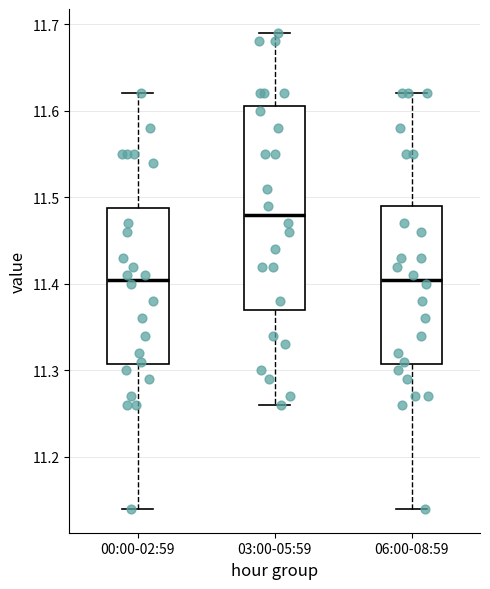

Which box is the tallest, from its lower edge to its upper edge?

03:00-05:59